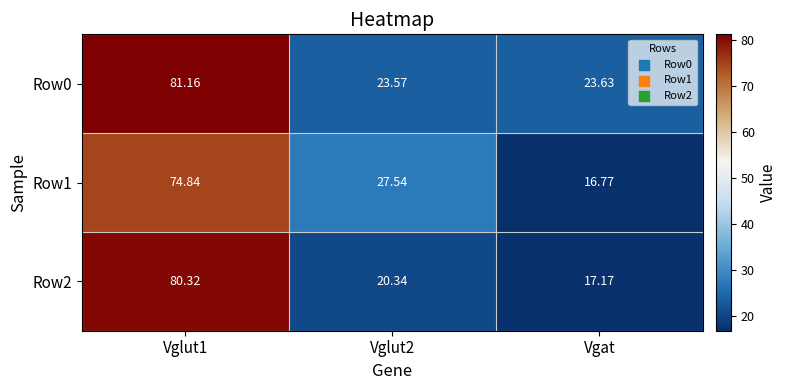

How many series are shown in this chart?

3